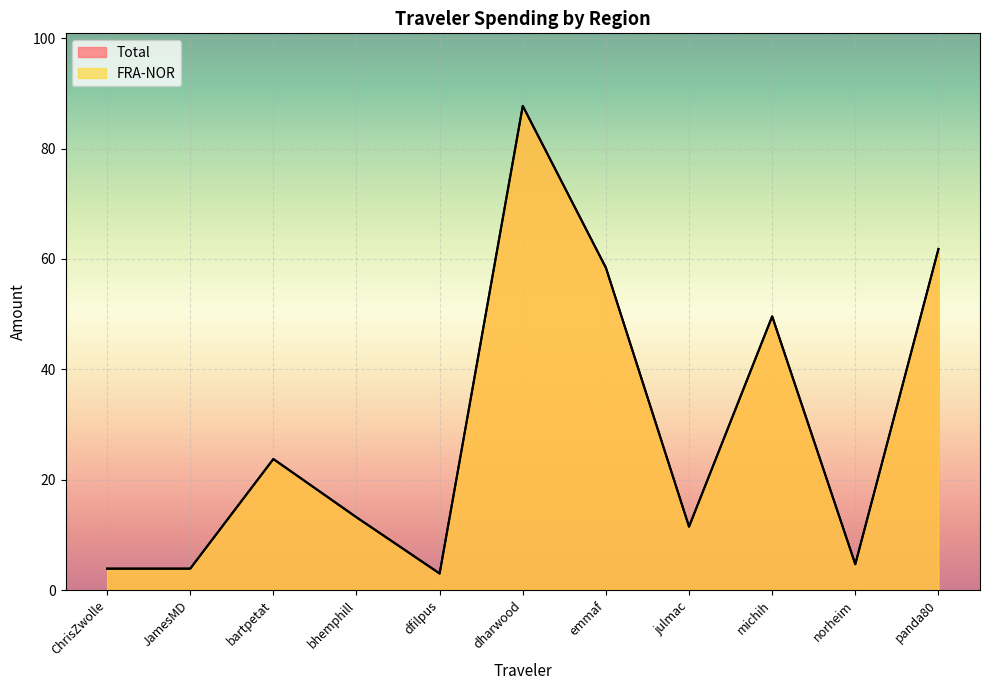

Reading left to right, what are all the values shown in this chart?

Total: 3.9	3.9	23.7	13.2	3.0	87.7	58.4	11.5	49.6	4.7	61.8
FRA-NOR: 3.9	3.9	23.7	13.2	3.0	87.7	58.4	11.5	49.6	4.7	61.8